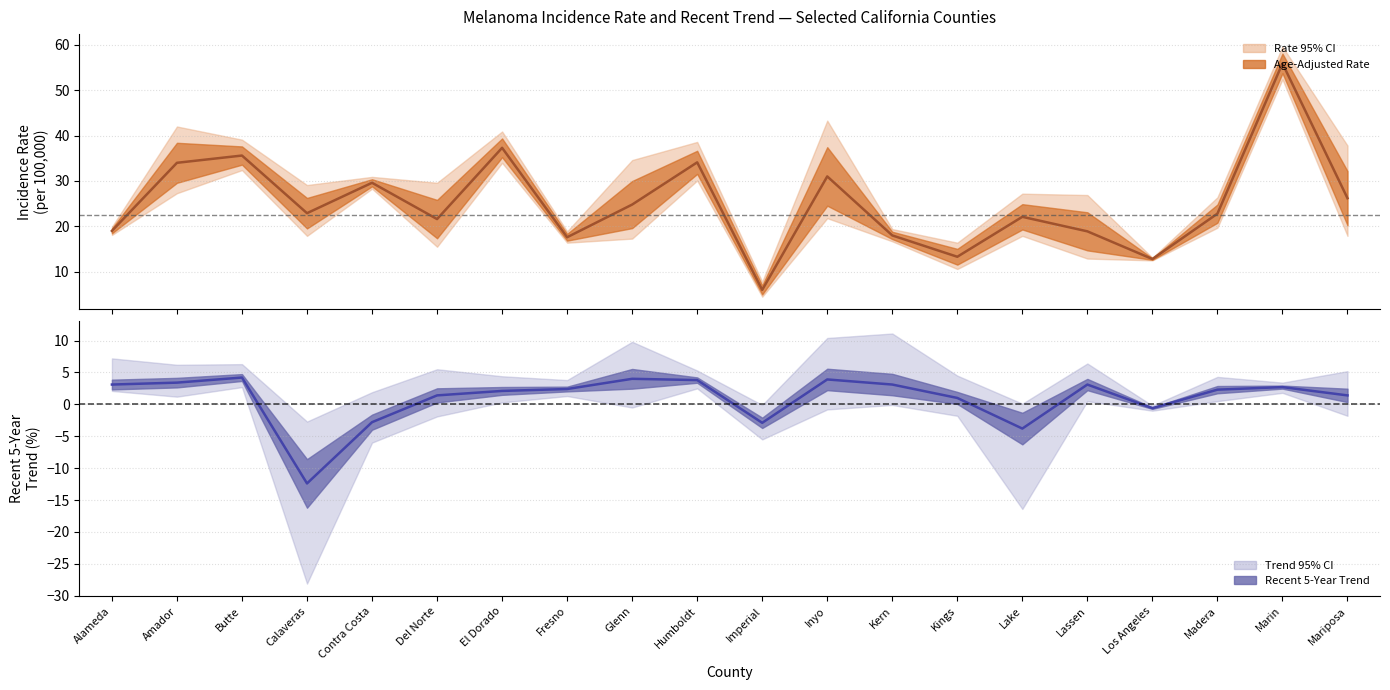

True or false: Age-Adjusted Incidence Rate has more than 2 interior local peaks.

True